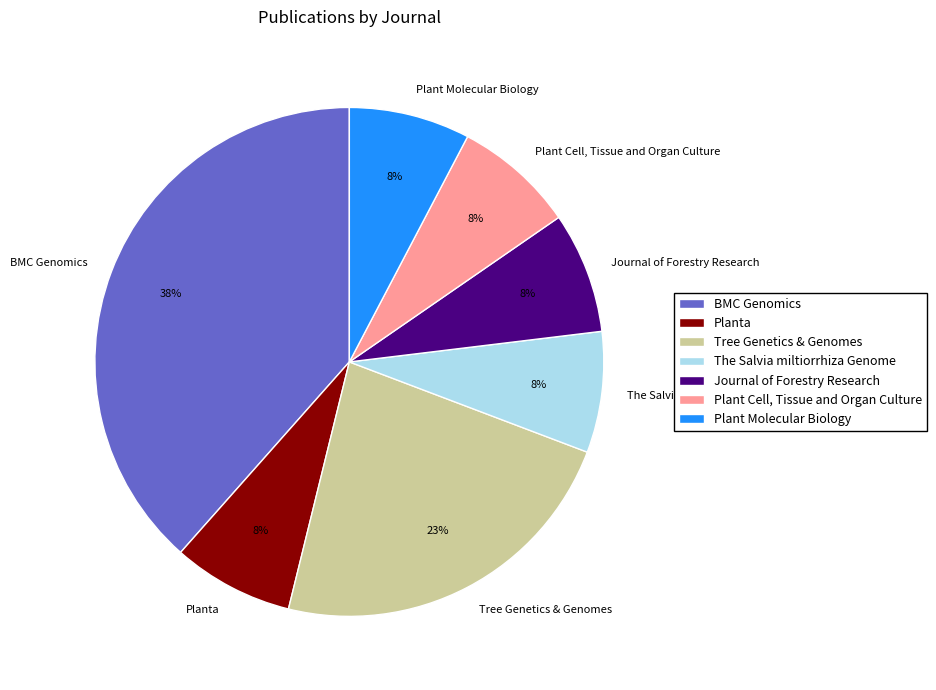

To the nearest percent, what is the combined percentage of Plant Cell, Tissue and Organ Culture and Tree Genetics & Genomes?

31%